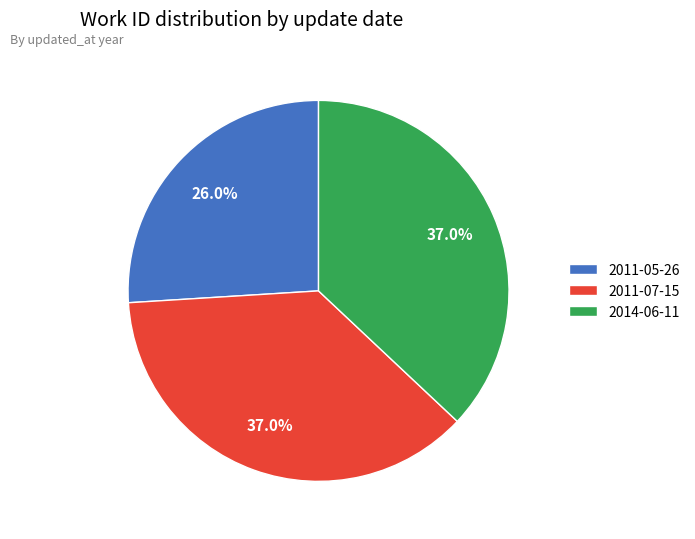

True or false: 2011-07-15 accounts for 48% of the total.

False